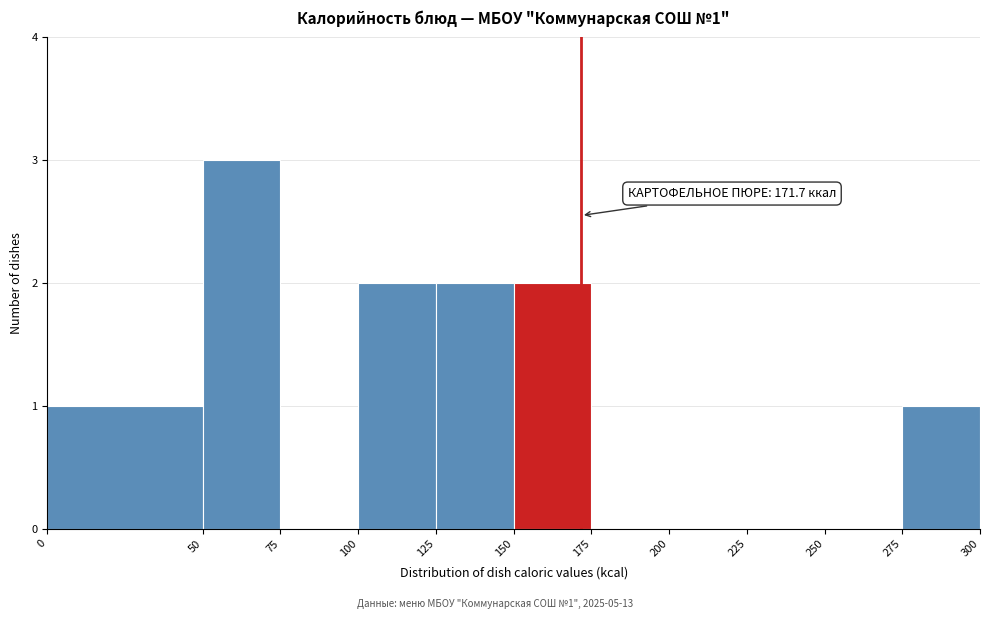

Over which range of the x-axis is the bar tallest?

50 to 75